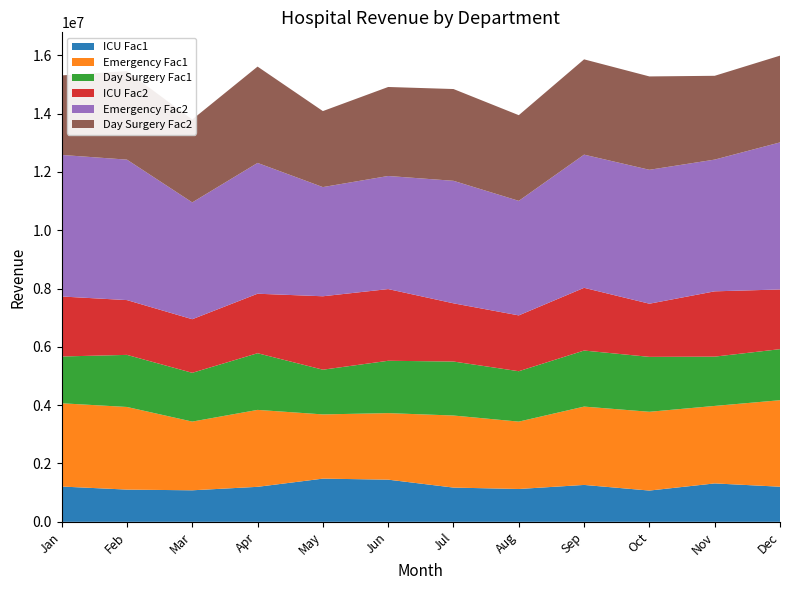

Reading right to left, transcribe all the data shown in this chart.

ICU Fac1: 1204000	1317000	1072000	1265000	1126000	1174000	1446000	1481000	1200000	1081000	1105000	1210000
Emergency Fac1: 2966000	2657000	2701000	2686000	2310000	2471000	2281000	2202000	2638000	2356000	2833000	2855000
Day Surgery Fac1: 1750000	1690000	1883000	1922000	1728000	1851000	1795000	1533000	1943000	1672000	1786000	1604000
ICU Fac2: 2046800	2238900	1822400	2150500	1914200	1995800	2458200	2517700	2040000	1837700	1878500	2057000
Emergency Fac2: 5042200	4516900	4591700	4566200	3927000	4200700	3877700	3743400	4484600	4005200	4816100	4853500
Day Surgery Fac2: 2975000	2873000	3201100	3267400	2937600	3146700	3051500	2606100	3303100	2842400	3036200	2726800